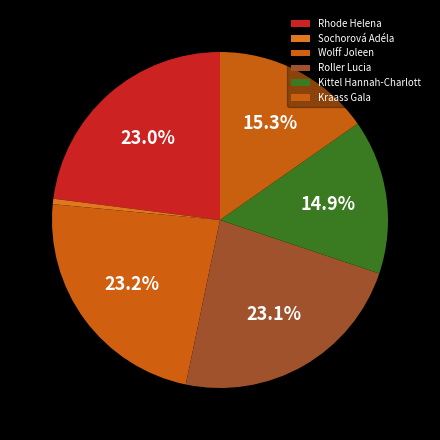

Do Rhode Helena and Kittel Hannah-Charlott together represent more than half of the pie?

No